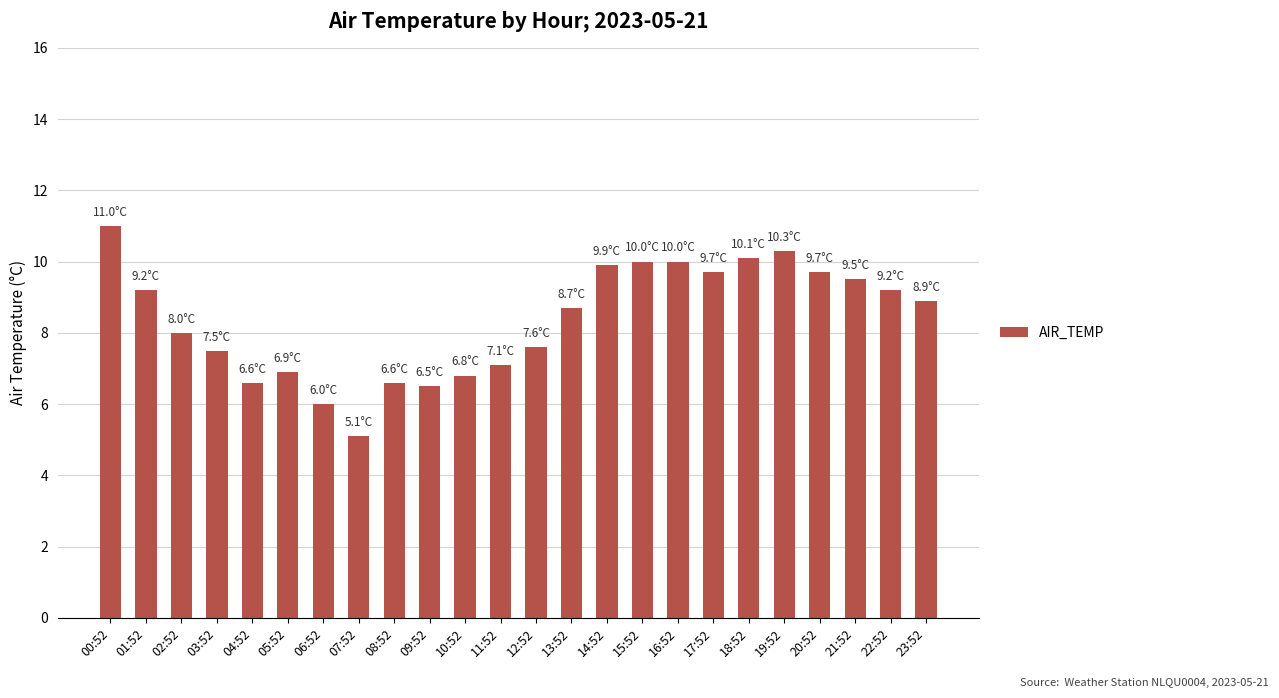

Does the chart contain stacked bars?

No